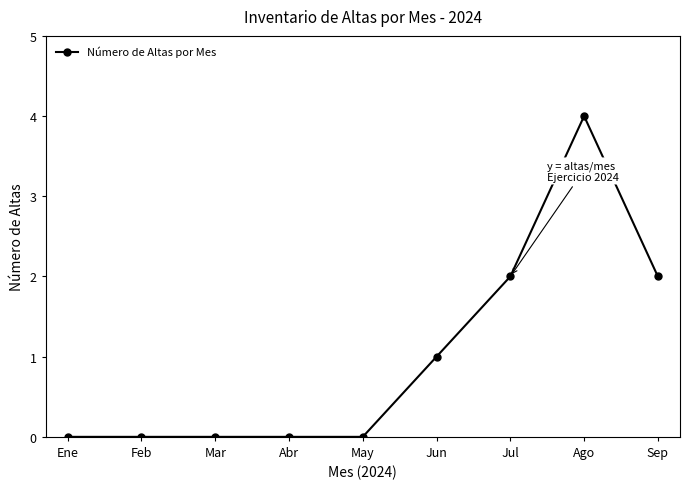

What is the change in value from Jul to Ago?

+2